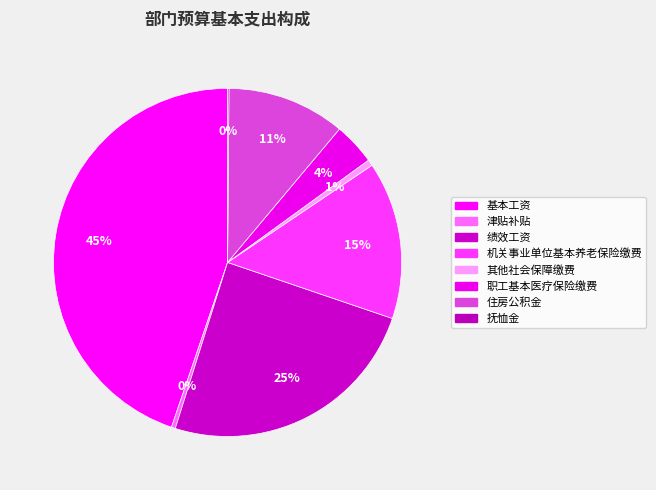

How many slices are in this pie chart?

8